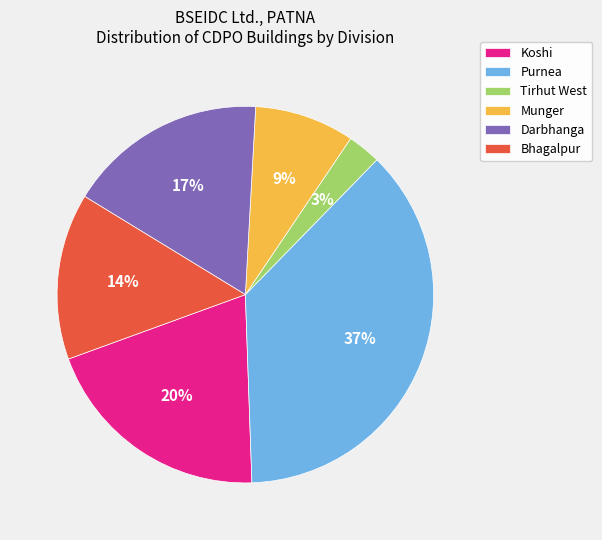

Rank the categories by value from highest to lowest.

Purnea, Koshi, Darbhanga, Bhagalpur, Munger, Tirhut West